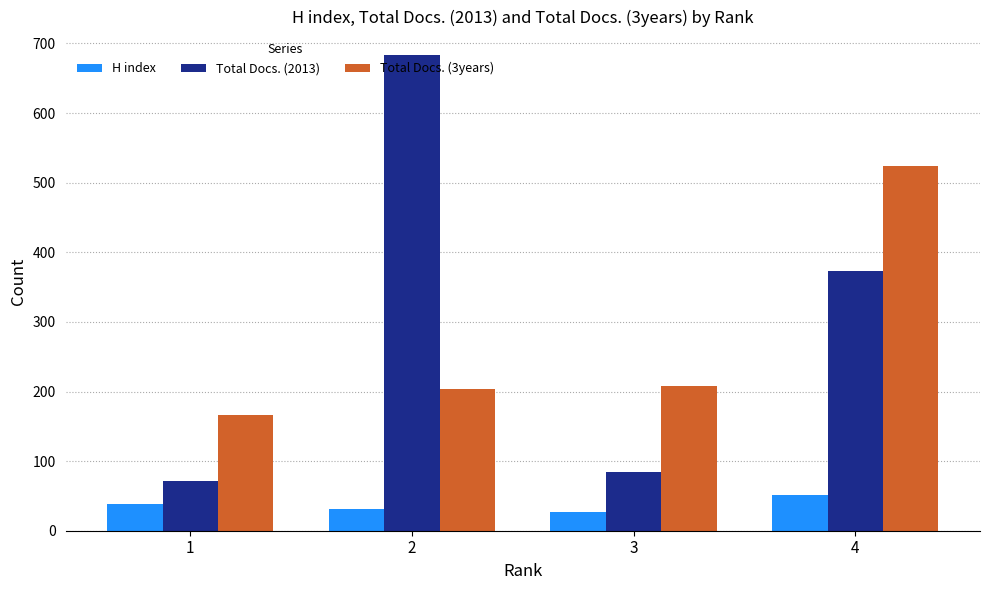

Reading left to right, what are all the values shown in this chart?

H index: 1=38	2=31	3=27	4=51
Total Docs. (2013): 1=71	2=683	3=85	4=373
Total Docs. (3years): 1=166	2=204	3=208	4=524